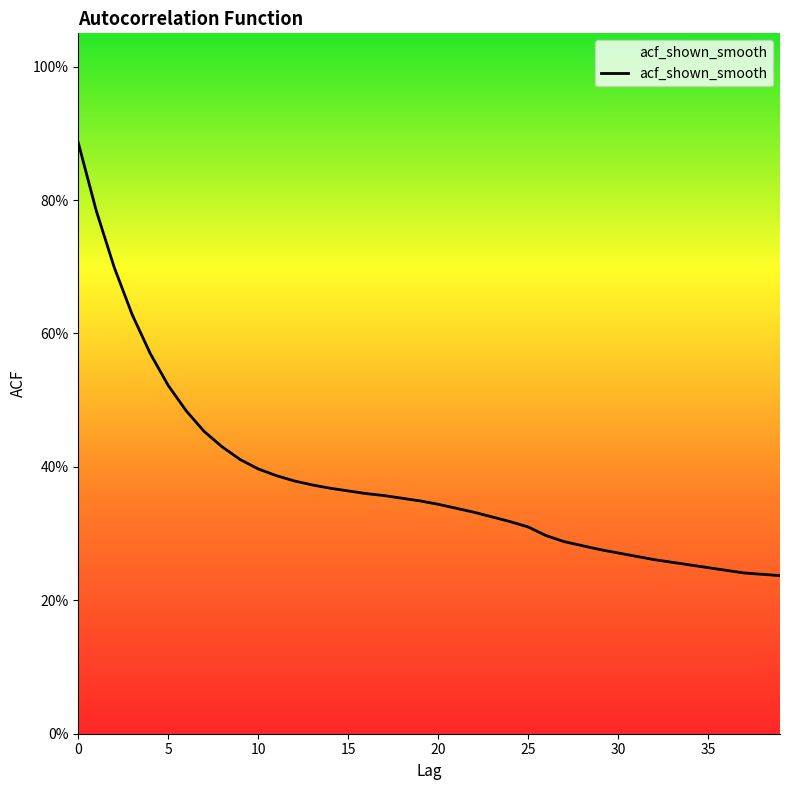

Rank the categories by value from lowest to highest.

39, 38, 37, 36, 35, 34, 33, 32, 31, 30, 29, 28, 27, 26, 25, 24, 23, 22, 21, 20, 19, 18, 17, 16, 15, 14, 13, 12, 11, 10, 9, 8, 7, 6, 5, 4, 3, 2, 1, 0